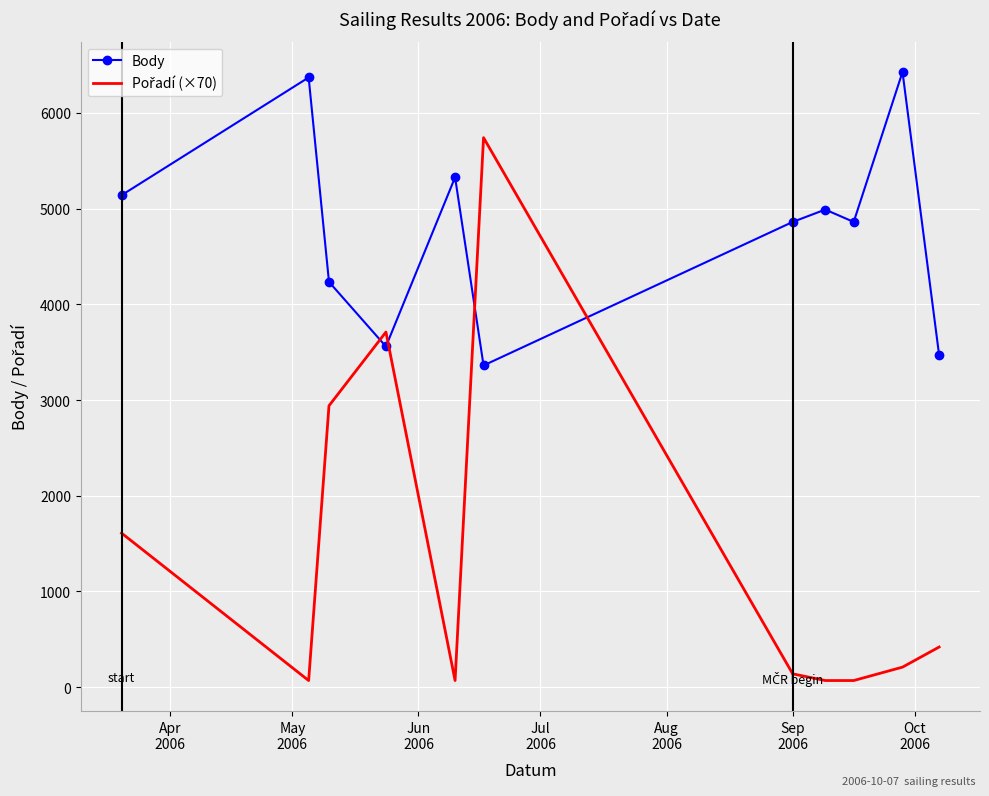

Which series has the largest total across all categories?

Body